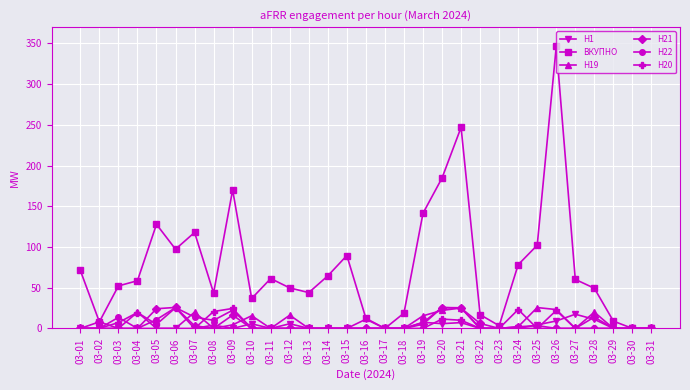

The ВКУПНО series shows 102.2 at 03-25. True or false?

True